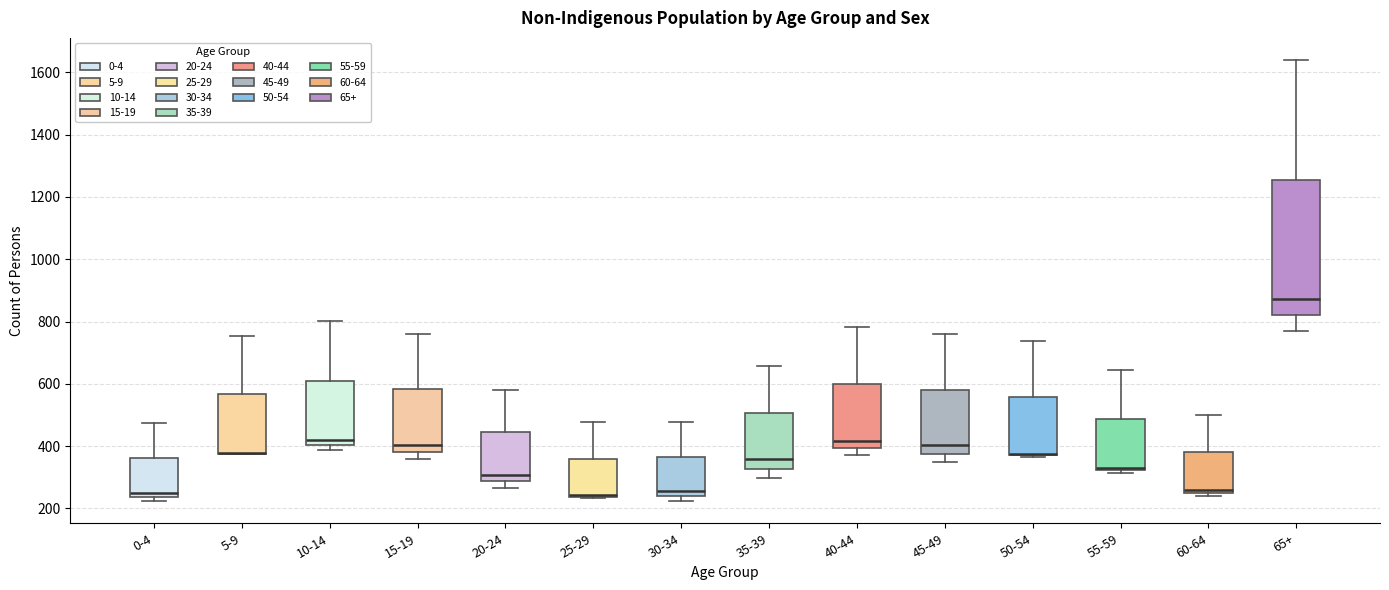

Where does the upper whisker of the box for 0-4 end on the y-axis? The values are not printed on the chart, so give them approximately, as read against the axis.

480